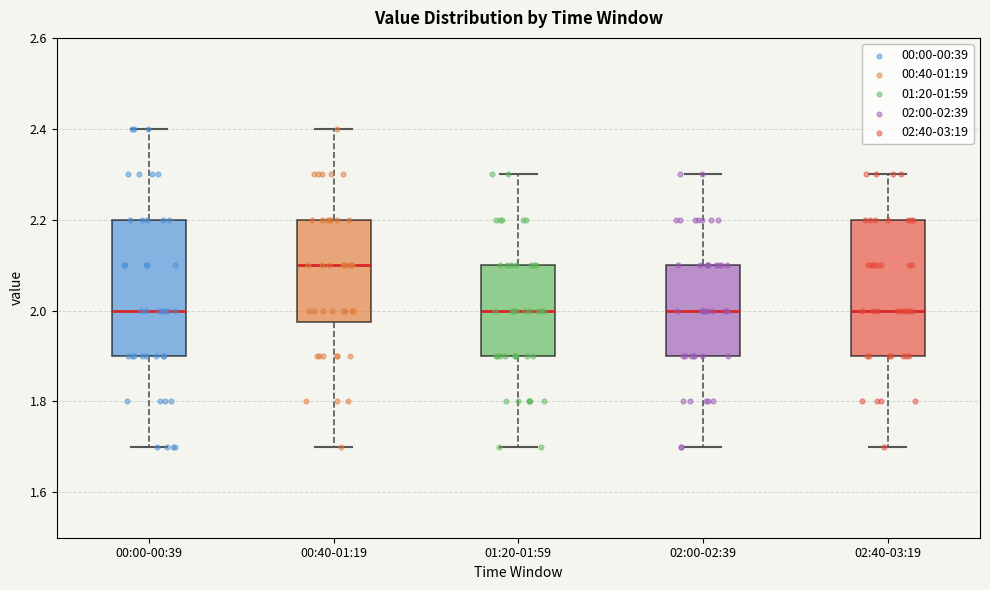

Reading left to right, read every box against the y-axis: the position of its median line, the range the box covers, and the ends of its whiskers. The values are not printed on the chart, so give them approximately, as read against the axis.

00:00-00:39: median 2.00, box 1.90 to 2.20, whiskers 1.70 to 2.40
00:40-01:19: median 2.10, box 1.98 to 2.20, whiskers 1.70 to 2.40
01:20-01:59: median 2.00, box 1.90 to 2.10, whiskers 1.70 to 2.30
02:00-02:39: median 2.00, box 1.90 to 2.10, whiskers 1.70 to 2.30
02:40-03:19: median 2.00, box 1.90 to 2.20, whiskers 1.70 to 2.30